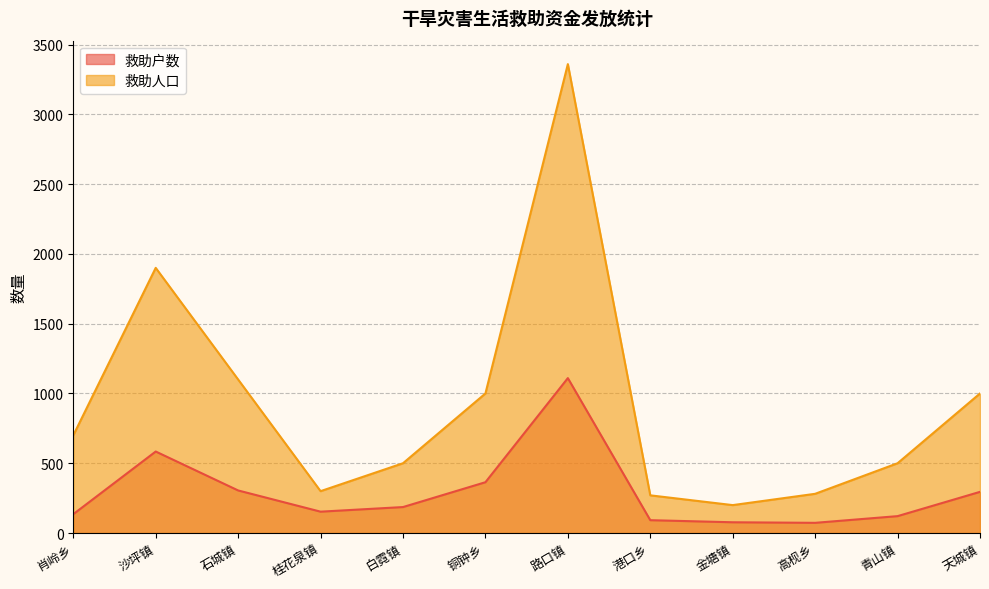

Is the value of 救助人口 at 高枧乡 greater than the value of 救助户数 at 桂花泉镇?

Yes